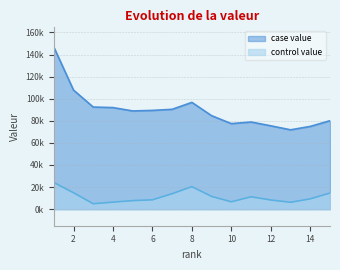

Which series has the largest total across all categories?

case value